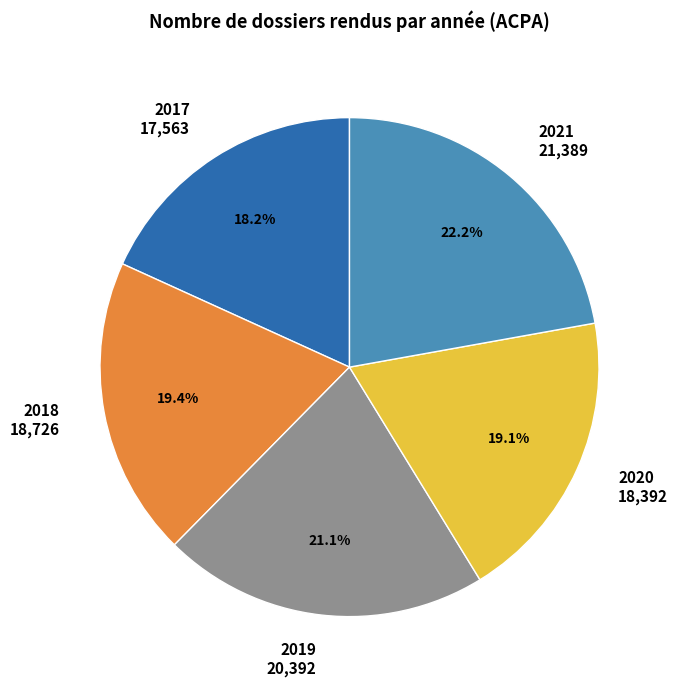

To the nearest percent, what is the average slice percentage?

20%